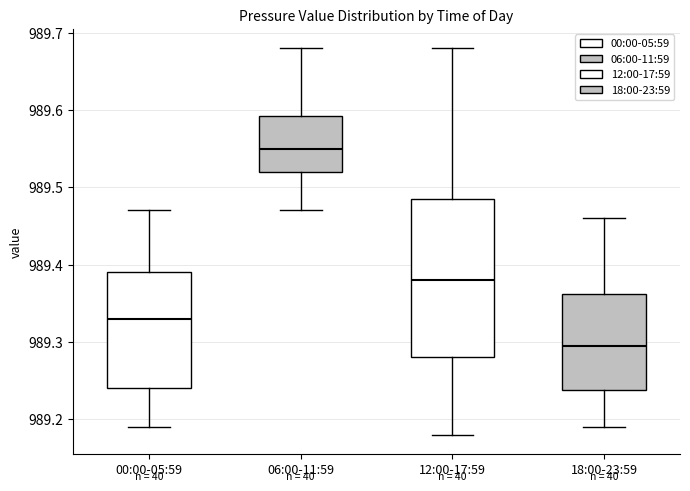

Reading left to right, transcribe this box plot: for each box, give where its median line is, the range the box spans, and where its two whiskers end, as read against the y-axis. The values are not printed on the chart, so give them approximately, as read against the axis.

00:00-05:59: median 989.33, box 989.24 to 989.39, whiskers 989.19 to 989.47
06:00-11:59: median 989.55, box 989.52 to 989.59, whiskers 989.47 to 989.68
12:00-17:59: median 989.38, box 989.28 to 989.49, whiskers 989.18 to 989.68
18:00-23:59: median 989.30, box 989.24 to 989.36, whiskers 989.19 to 989.46